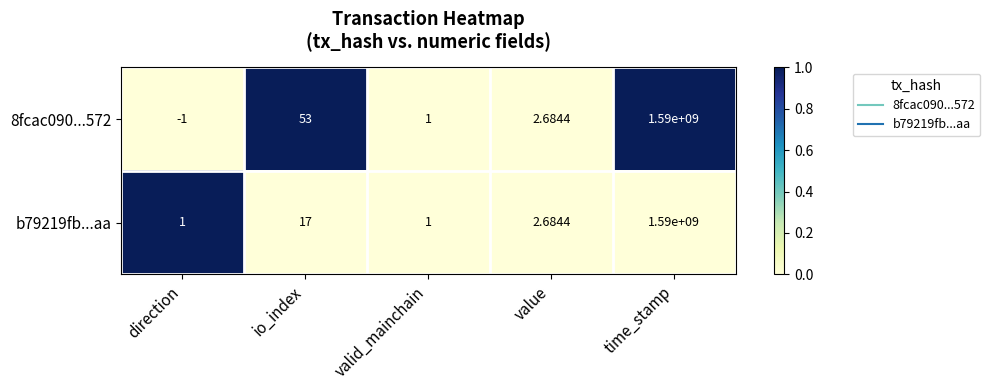

Is the value of 8fcac090...572 at valid_mainchain greater than the value of b79219fb...aa at io_index?

No